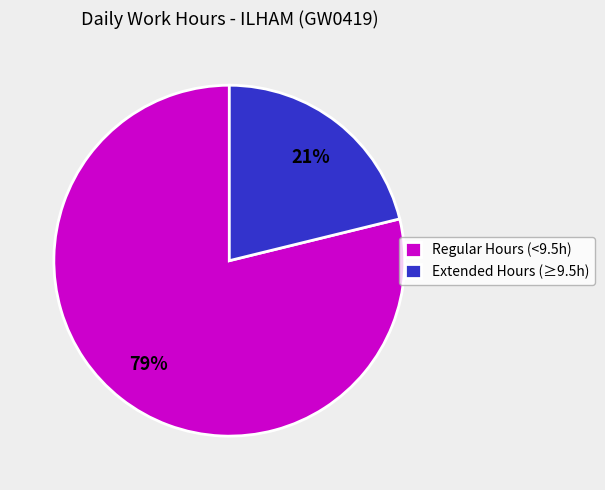

Combined, do Regular Hours (<9.5h) and Extended Hours (≥9.5h) account for over 50%?

Yes